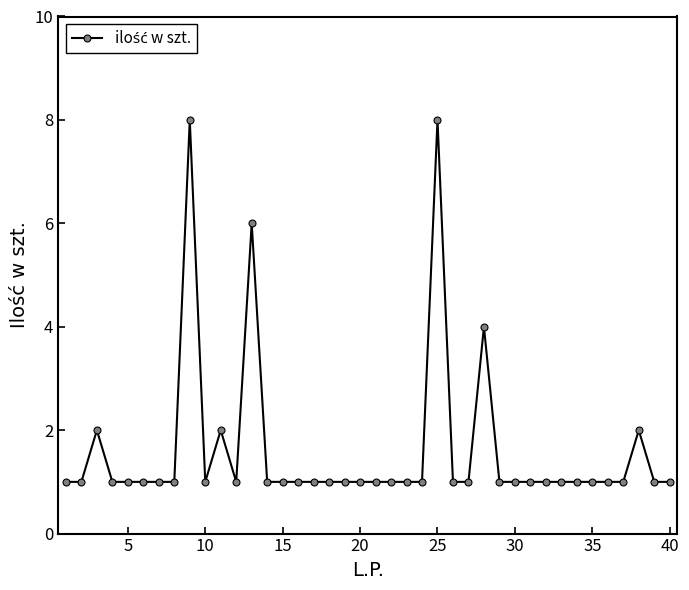

What is the greatest value displayed?

8